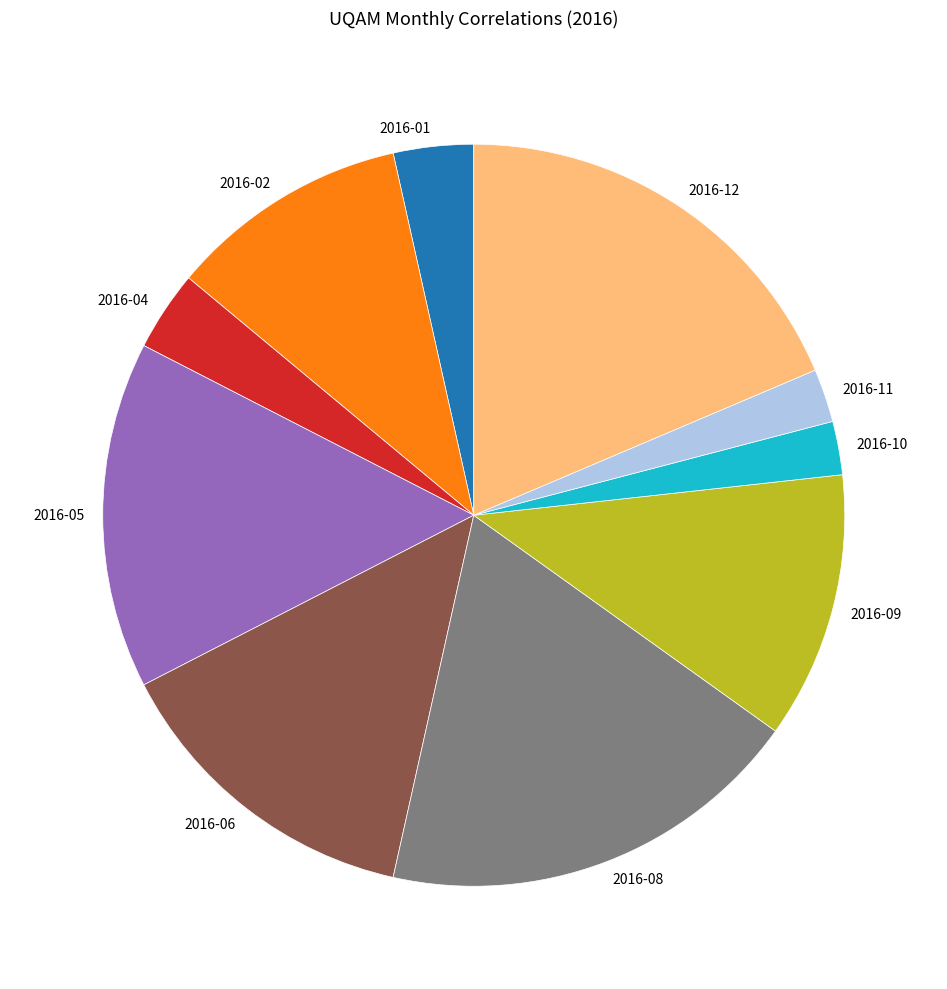

Between 2016-01 and 2016-08, which is larger?

2016-08